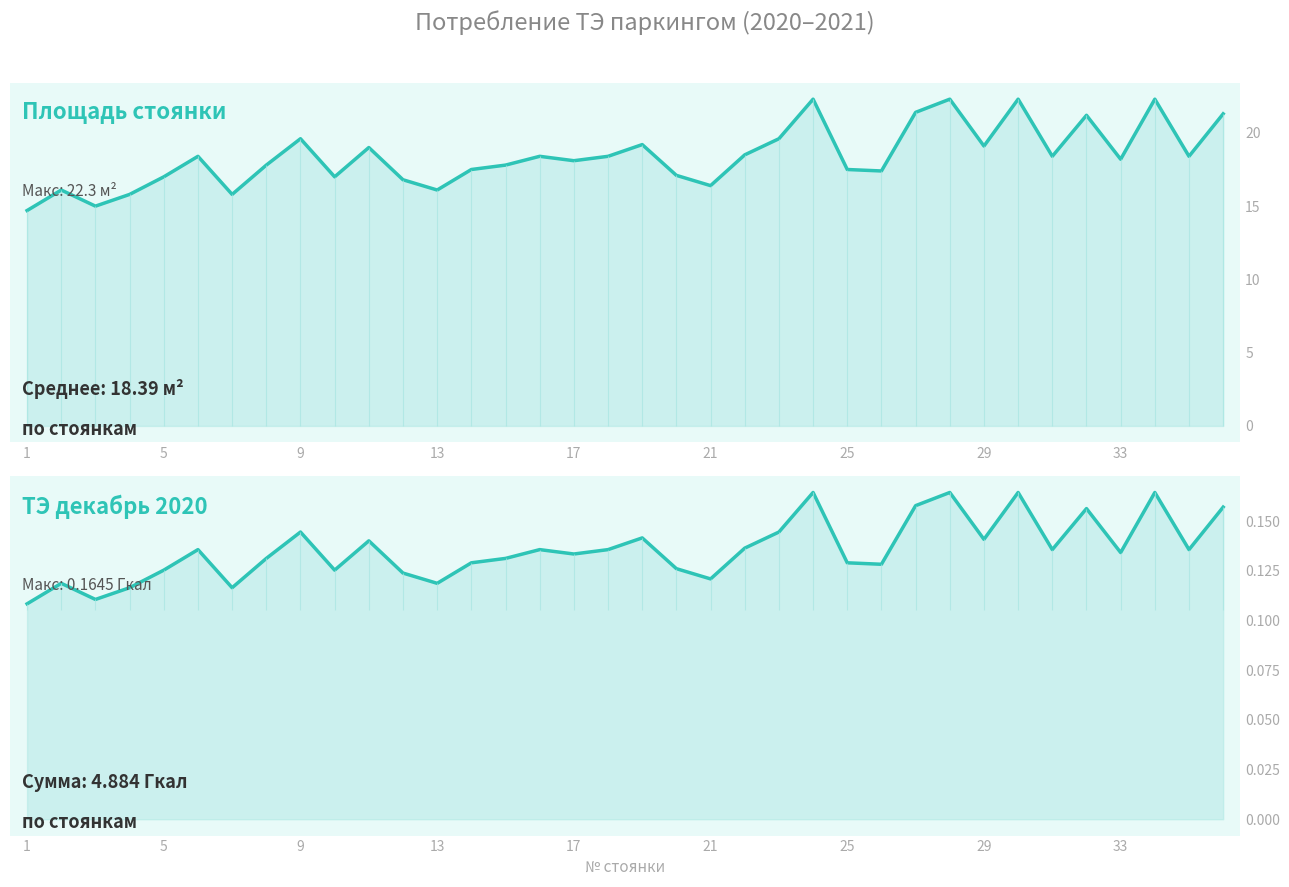

True or false: Площадь стоянки (м2) and ТЭ декабрь 2020 (Гкал) cross at least once.

False